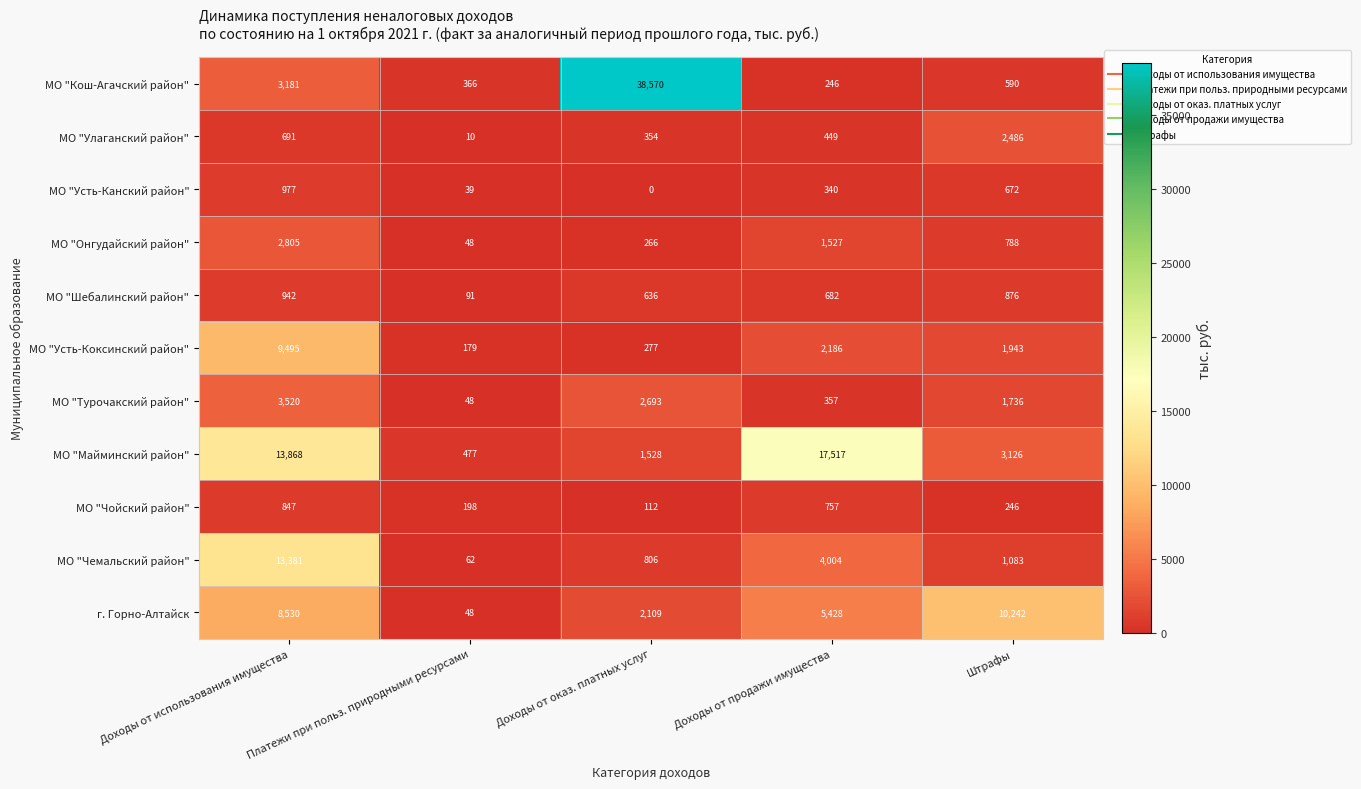

Which series changed the most between Доходы от использования имущества and Штрафы?

МО "Чемальский район"